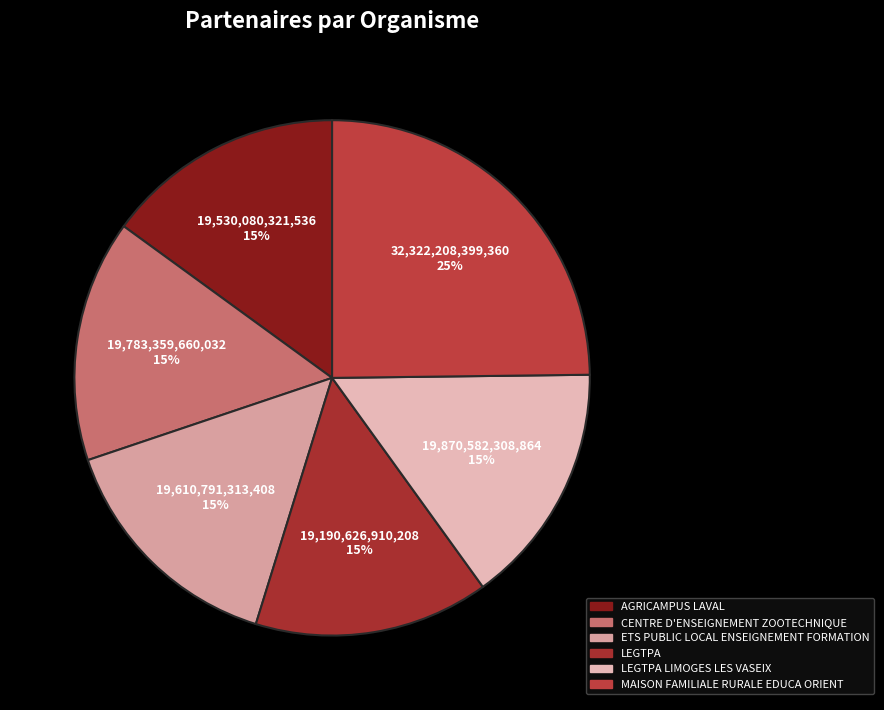

How many segments does this pie chart have?

6